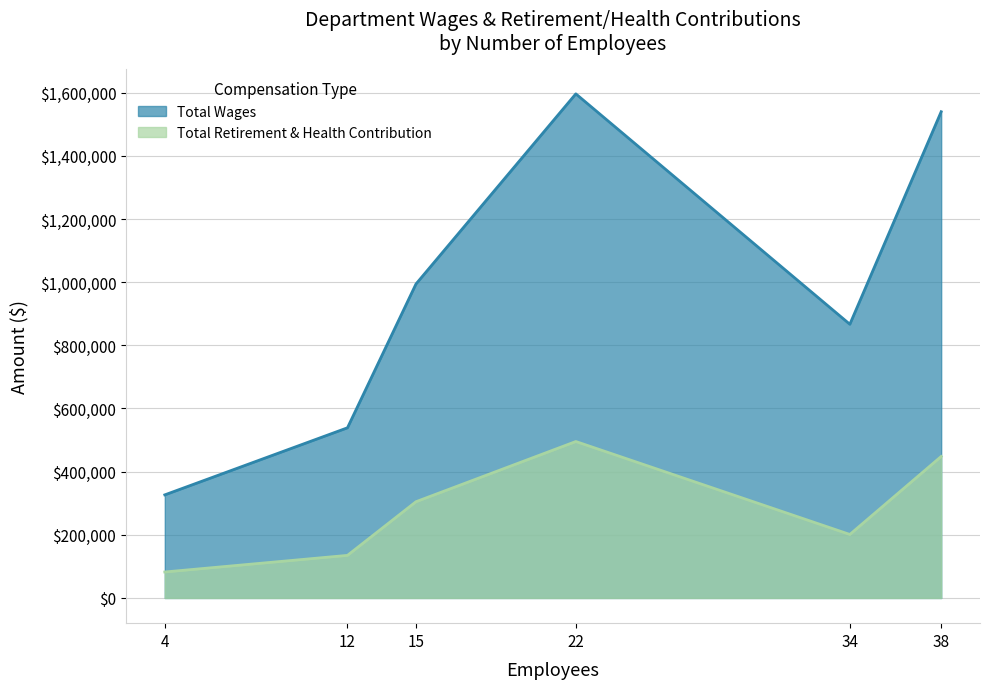

What is the difference between the maximum and minimum values in the Total Retirement & Health Contribution series?

413173